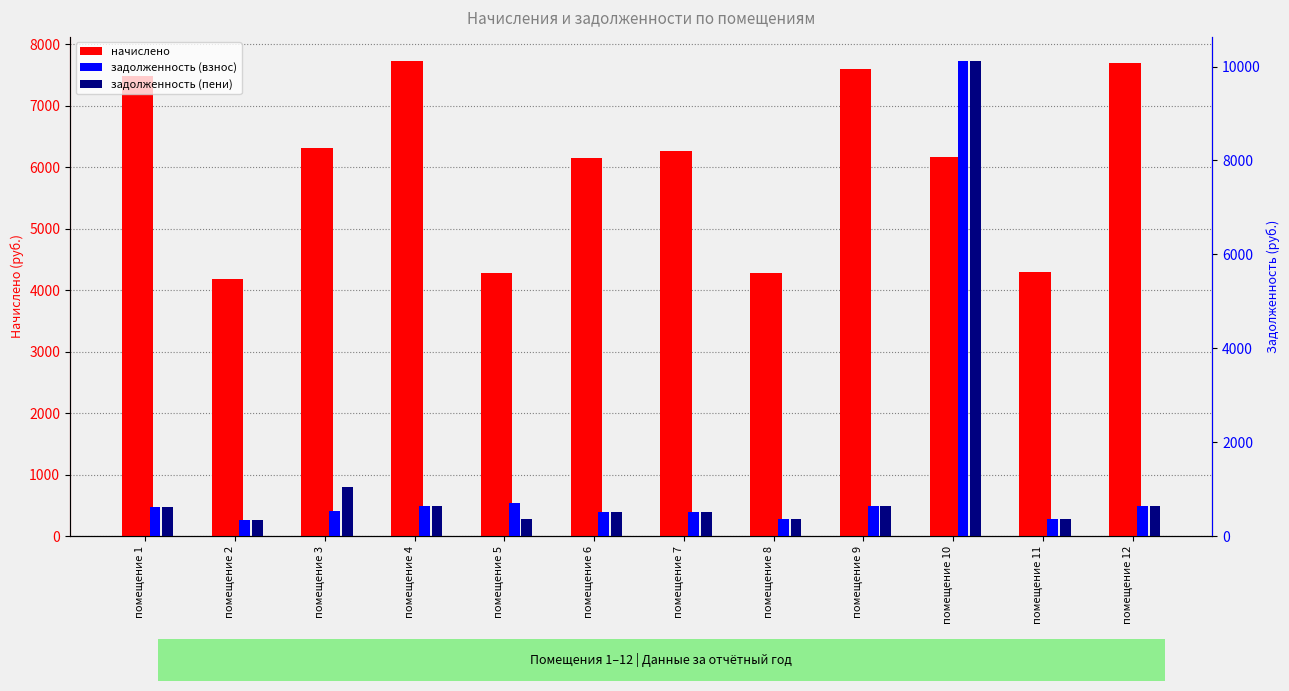

Which series has the widest spread of values?

задолженность (пени)